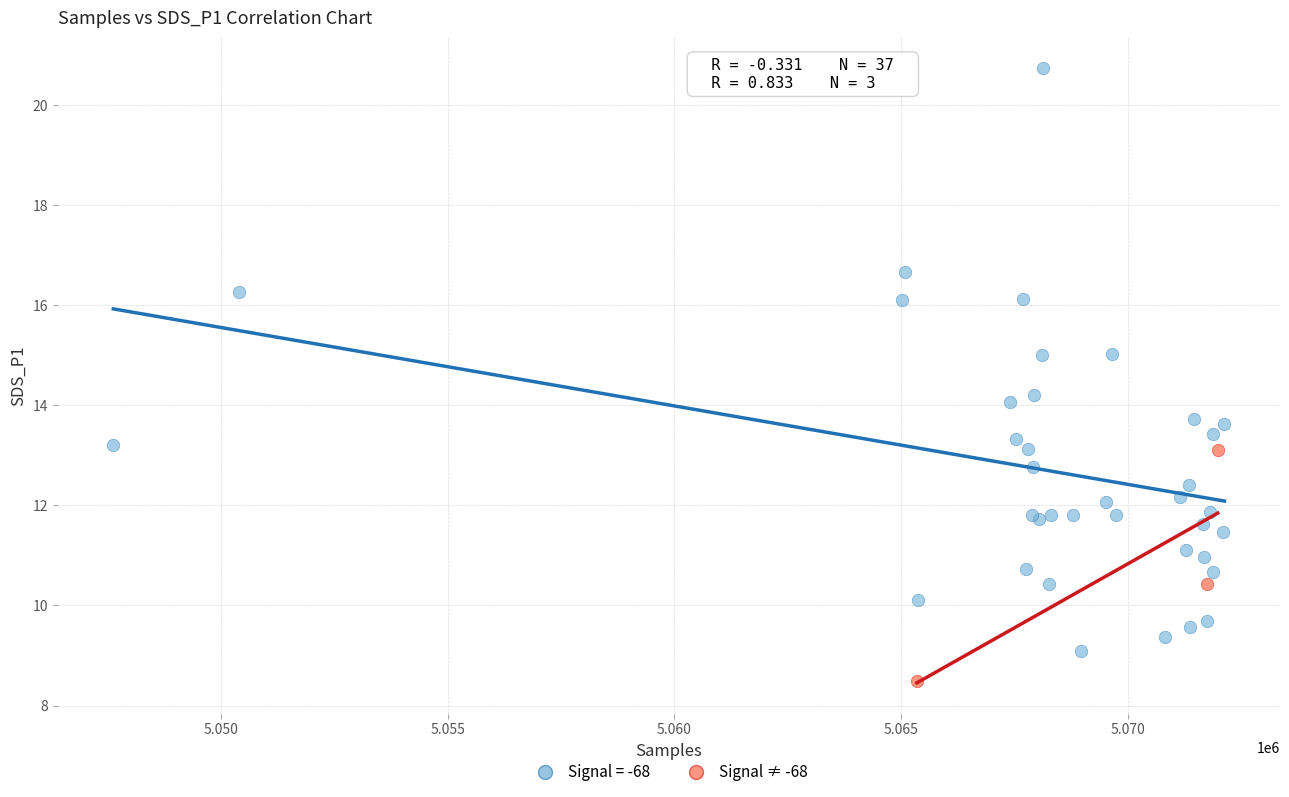

Which series contains the lowest Y value?

Signal ≠ -68